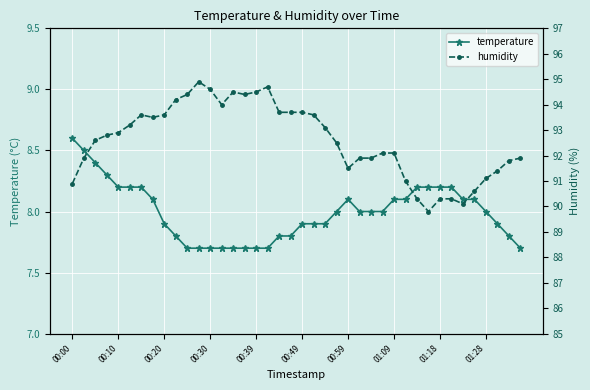

The temperature series shows 8.2 at 00:10. True or false?

True